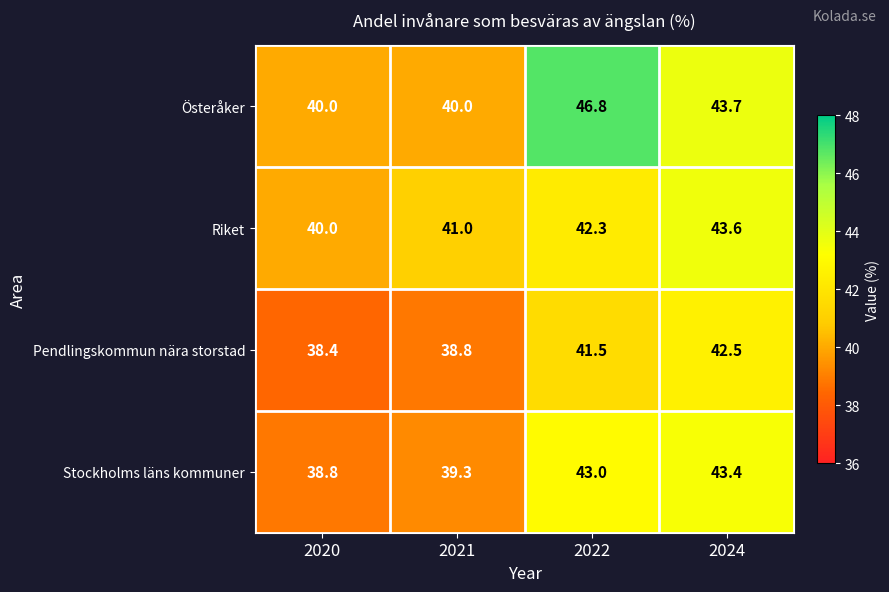

At 2022, list the series in order from smallest to largest.

Pendlingskommun nära storstad, Riket, Stockholms läns kommuner, Österåker